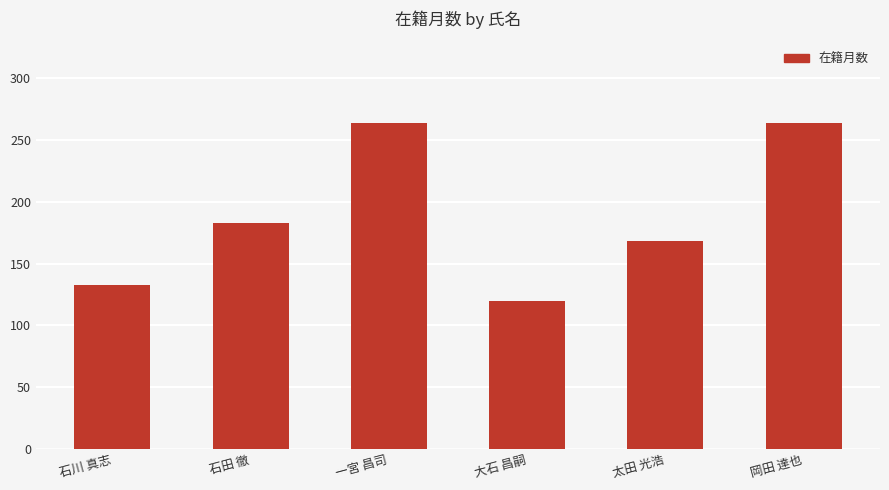

Reading left to right, extract all data points from this chart.

133	183	264	120	168	264